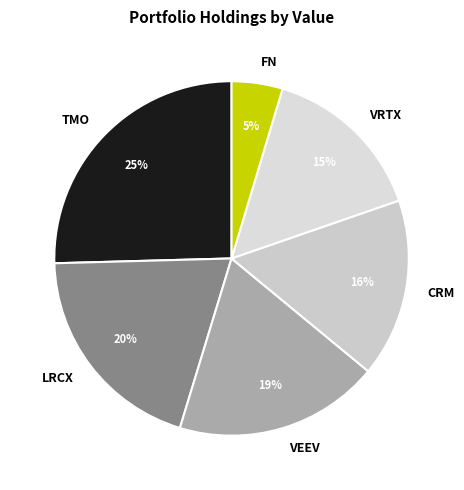

Rank the categories by value from lowest to highest.

FN, VRTX, CRM, VEEV, LRCX, TMO